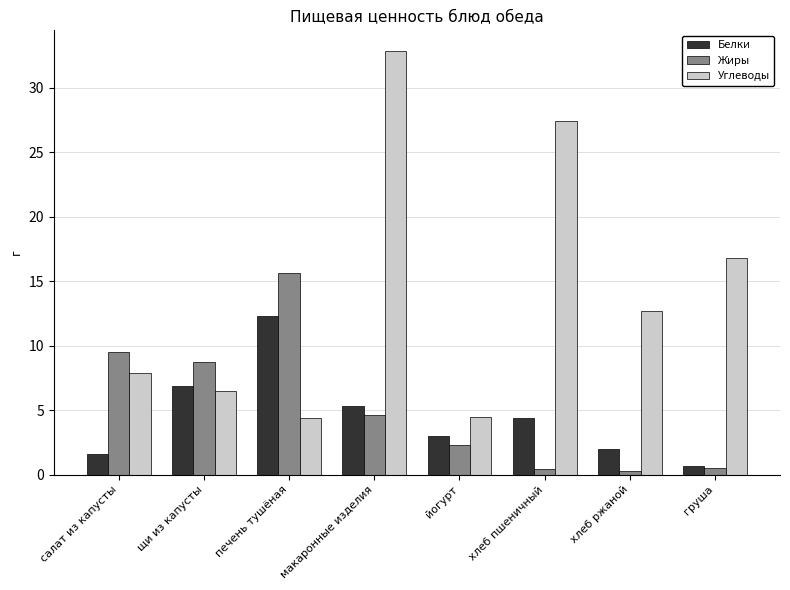

What is the difference between the second highest and second lowest values in the Жиры series?

9.1